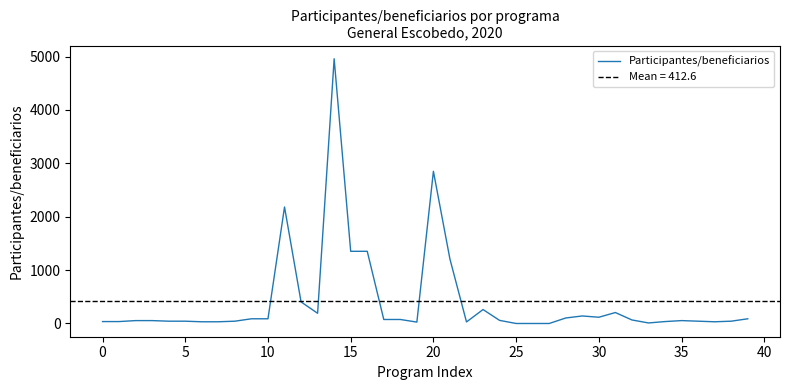

How many lines are shown in the chart?

1